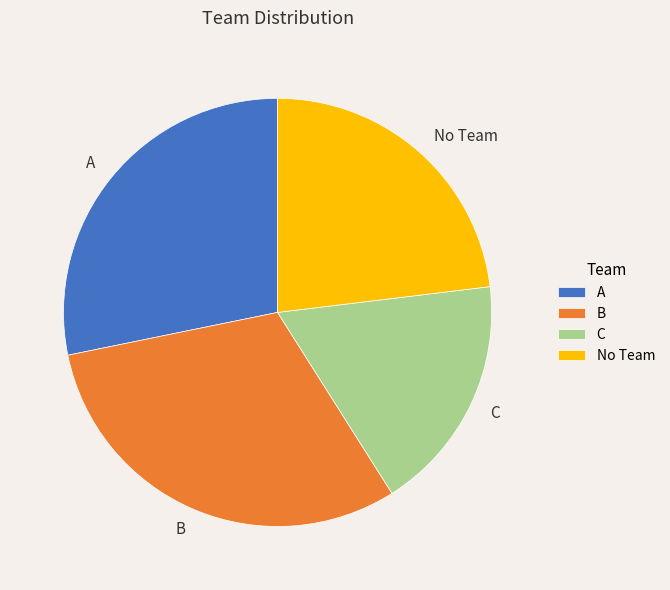

Combined, do A and No Team account for over 50%?

Yes